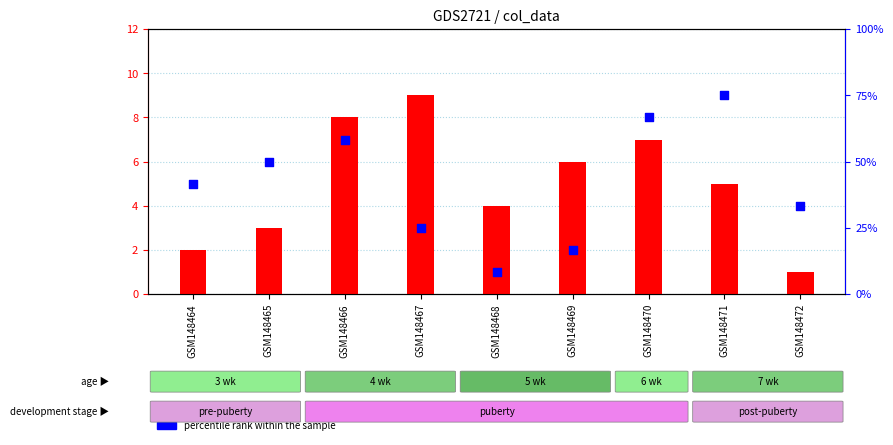

At how many categories does at least one series exceed 7?

4